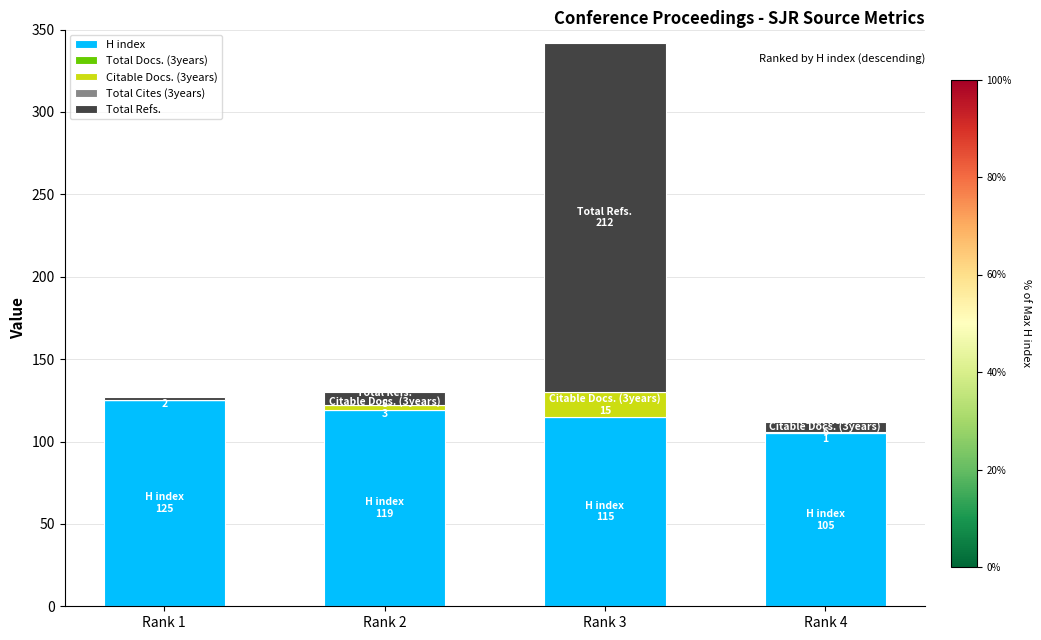

At which category is the sum across all series the highest?

Rank 3